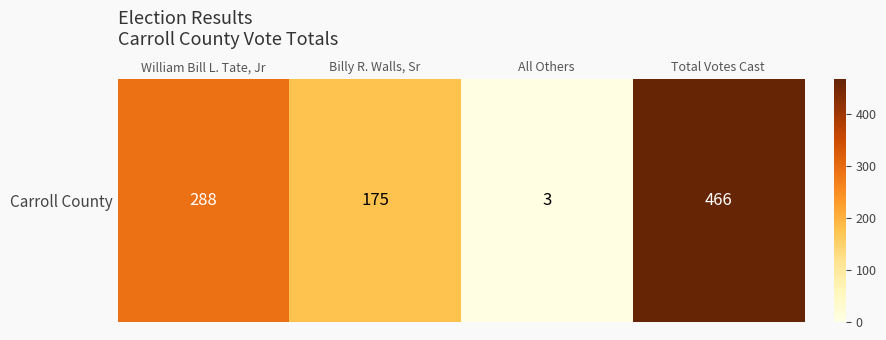

The chart shows a value of 288 at William Bill L. Tate, Jr. True or false?

True